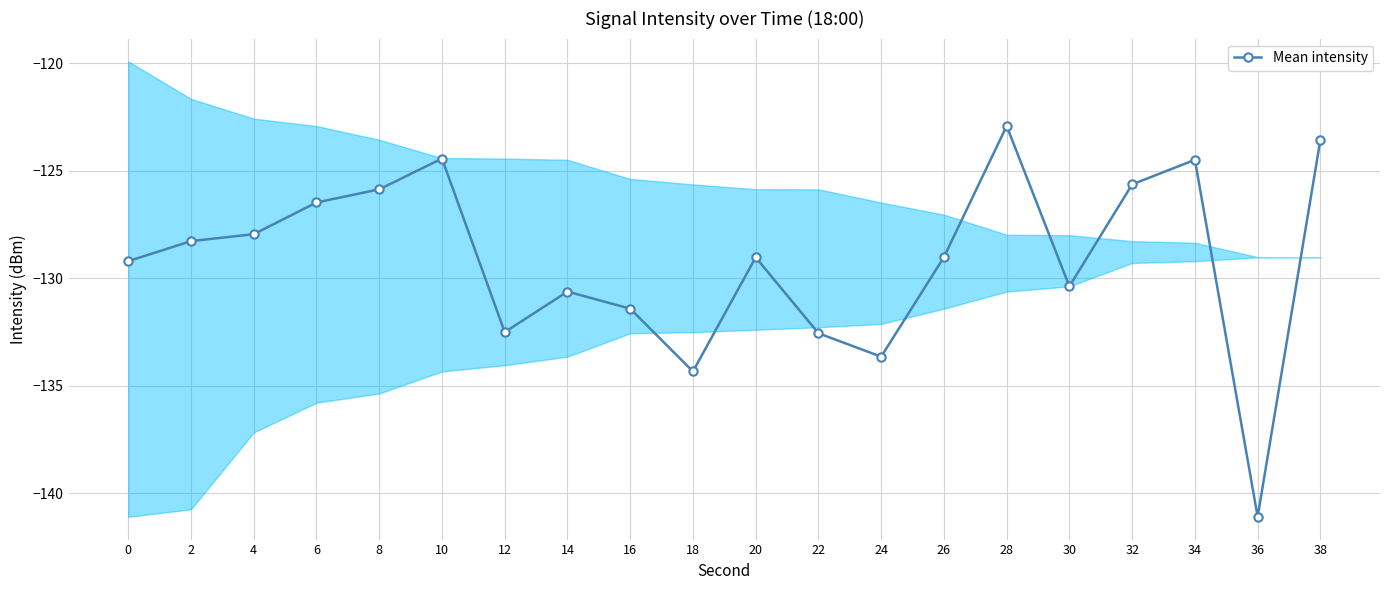

What is the approximate value at 0?

-129.2